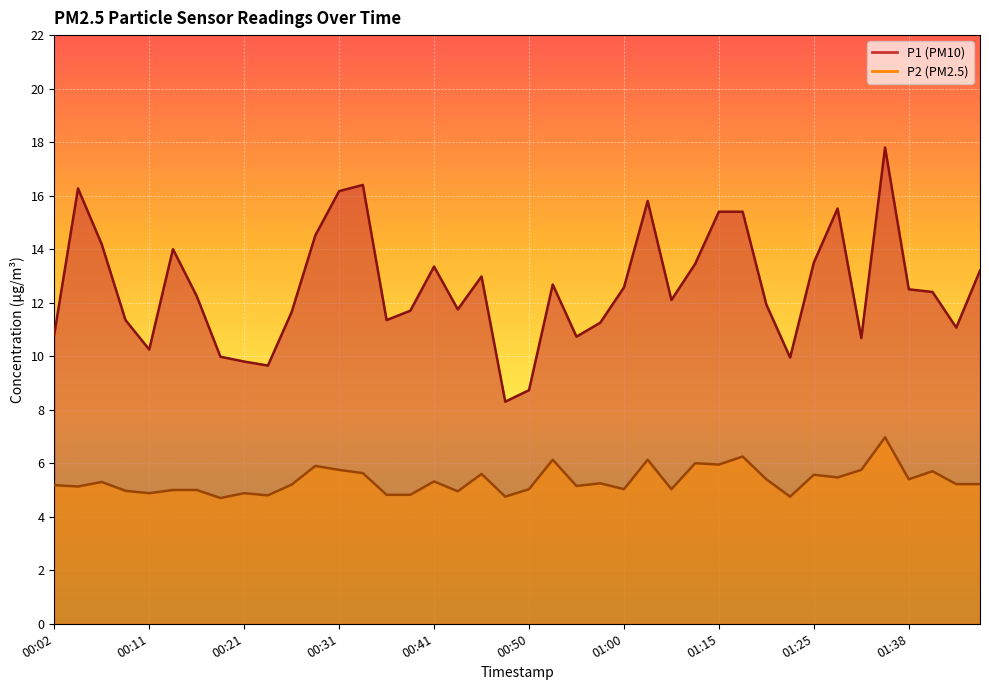

List the series in order of their peak value, highest first.

P1, P2